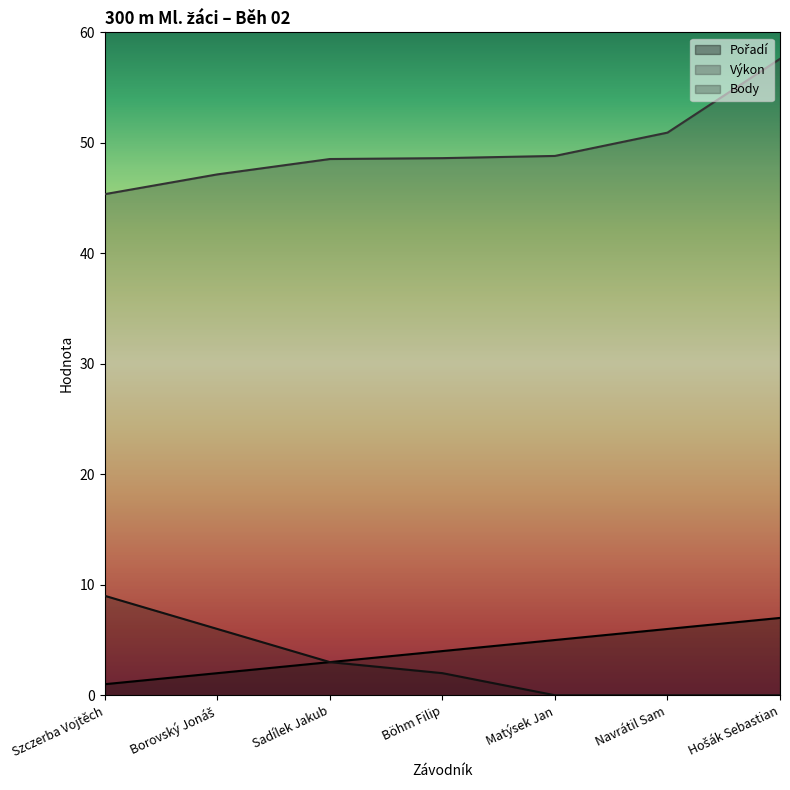

Is it true that Body equals 15.1 at Szczerba Vojtěch?

False